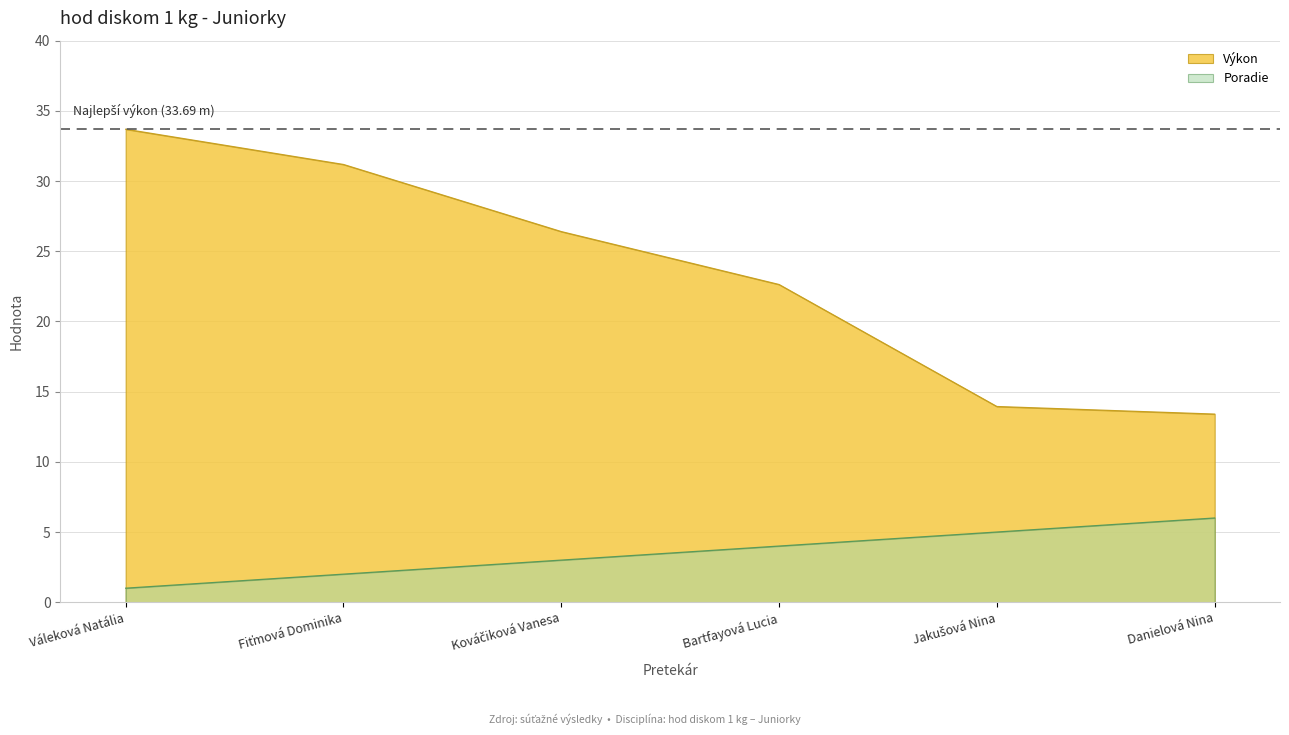

True or false: Výkon and Poradie intersect in this chart.

False